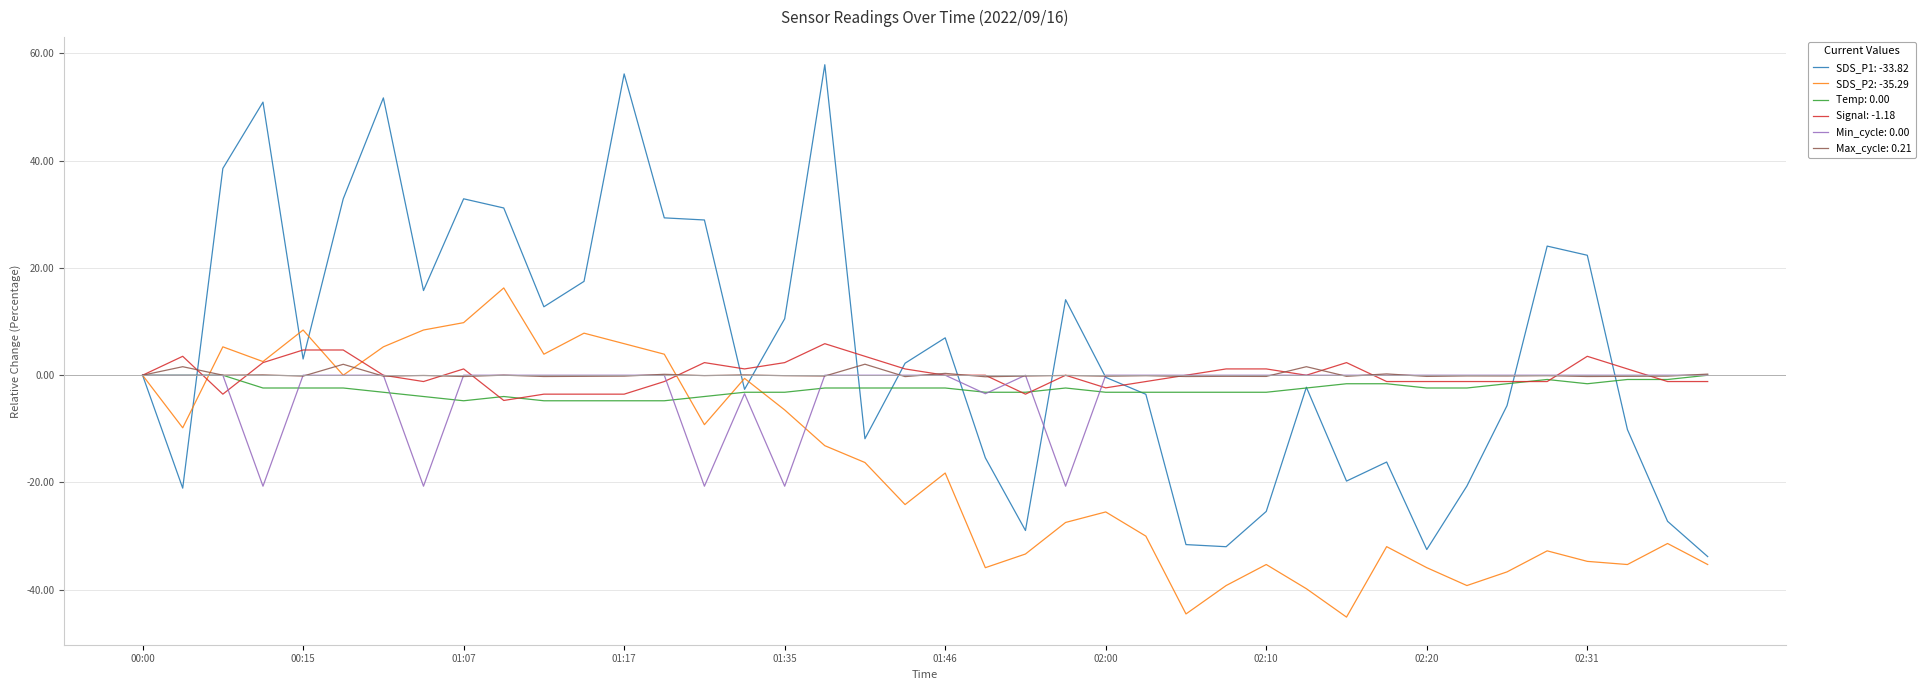

Which series has the largest total across all categories?

SDS_P1: -33.82